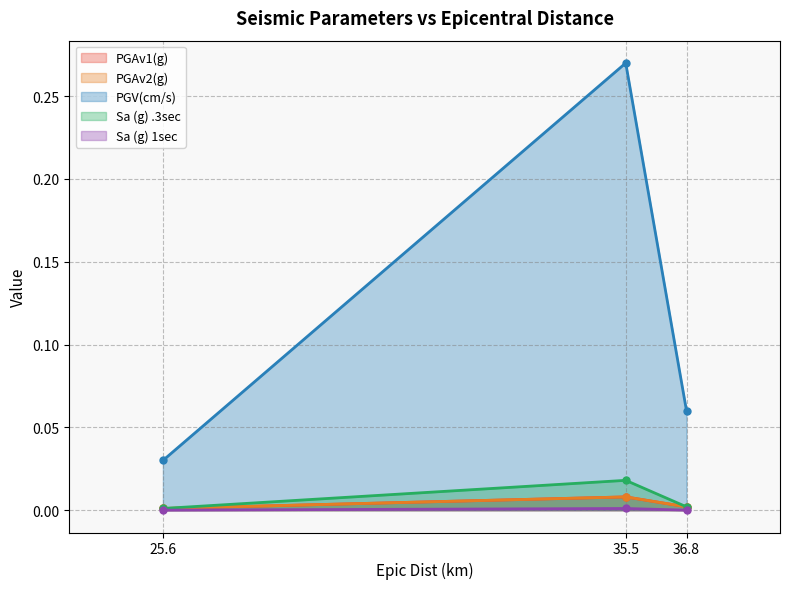

Between 25.6 and 35.5, which series saw the biggest shift?

PGV(cm/s)